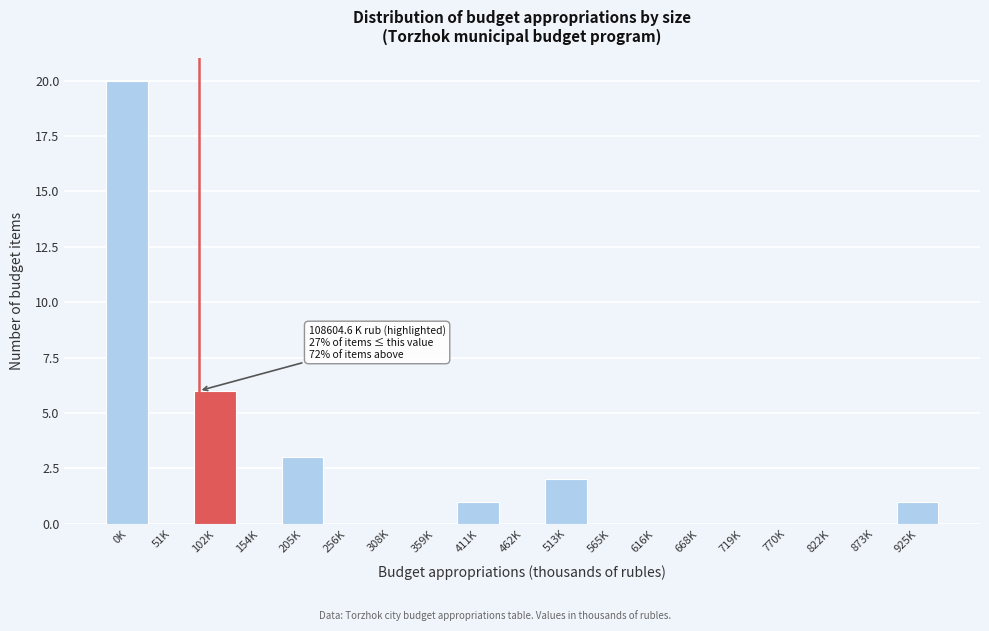

Reading right to left, what are all the values shown in this chart?

925K=1	873K=0	822K=0	770K=0	719K=0	668K=0	616K=0	565K=0	513K=2	462K=0	411K=1	359K=0	308K=0	256K=0	205K=3	154K=0	102K=6	51K=0	0K=20